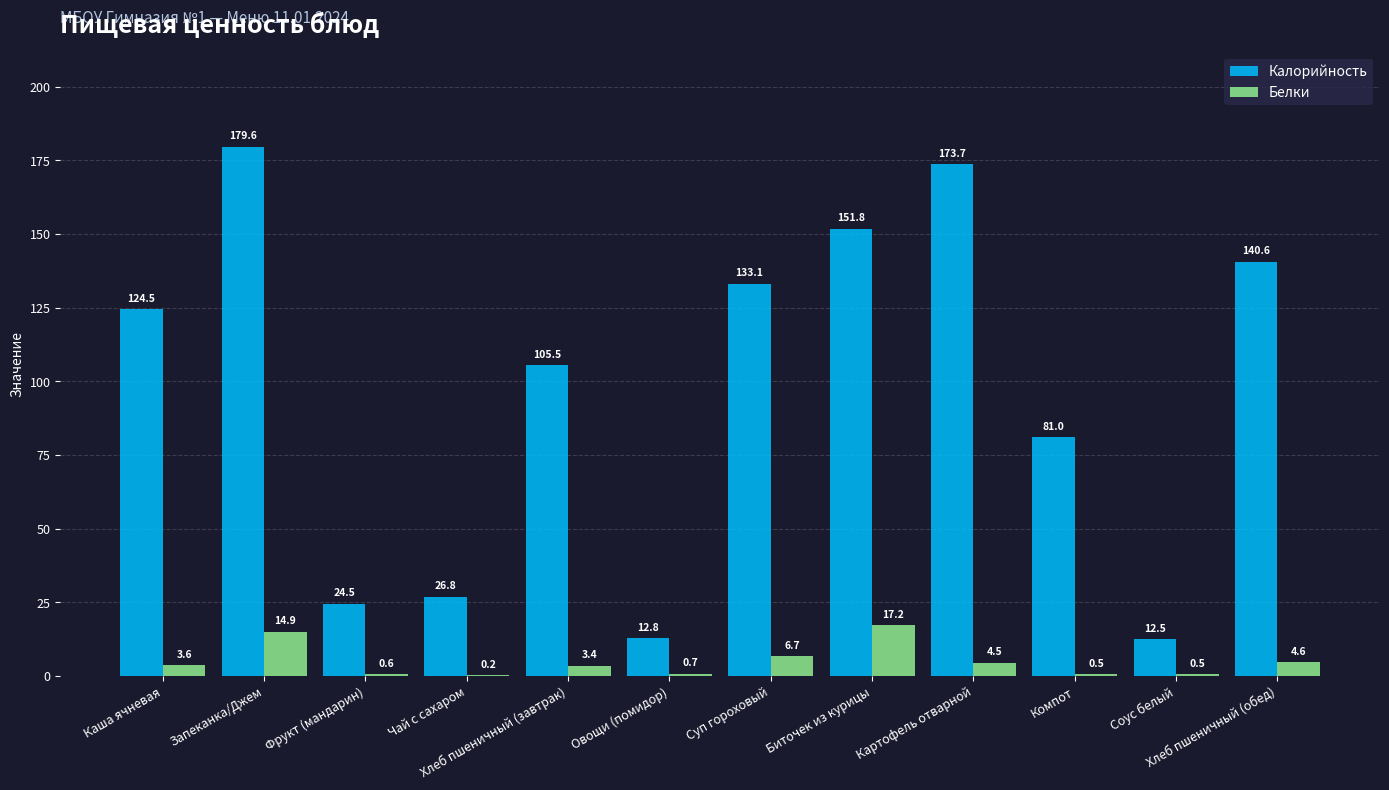

How many groups of bars are there?

12